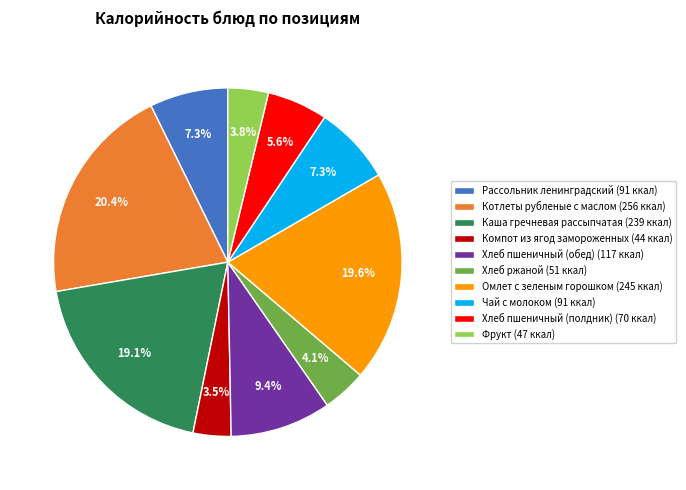

How many slices are in this pie chart?

10